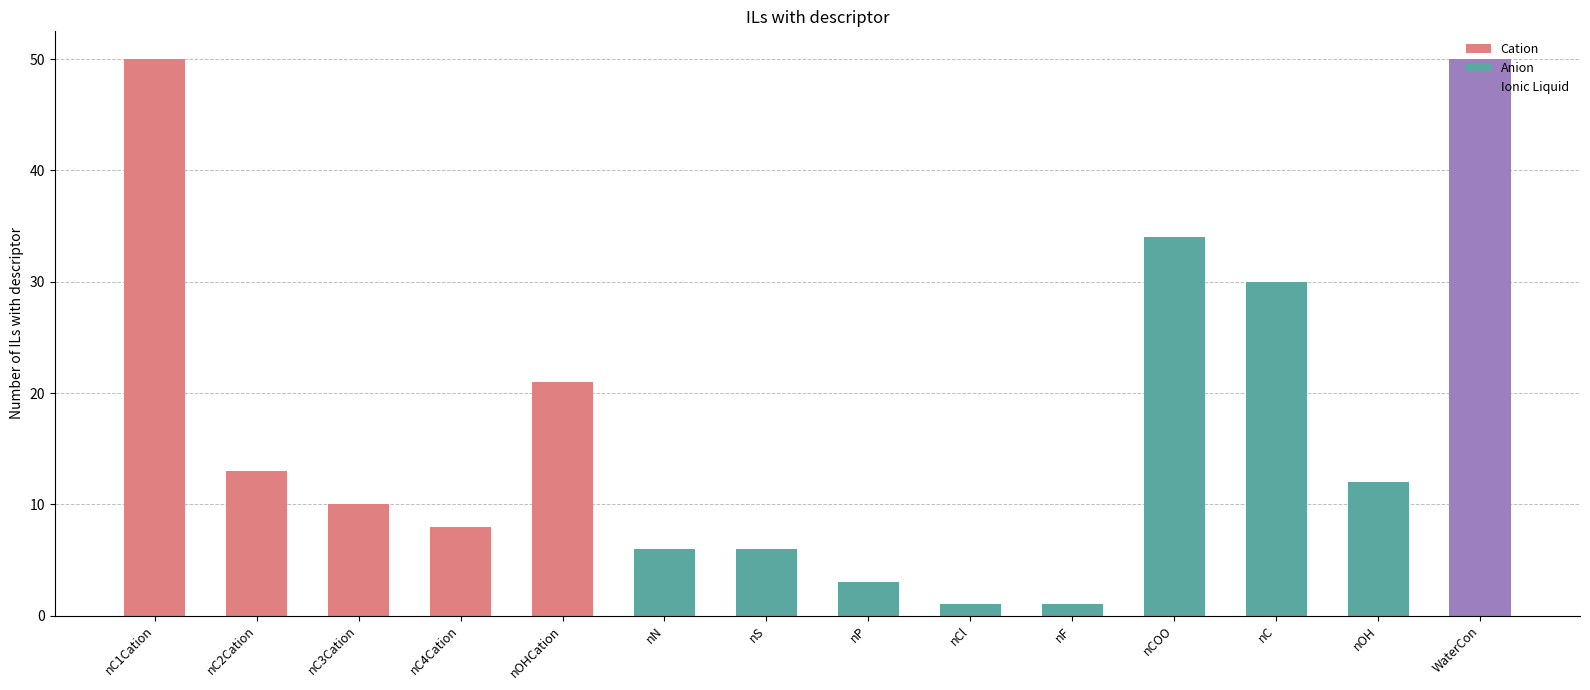

The value at WaterCon is 50. True or false?

True